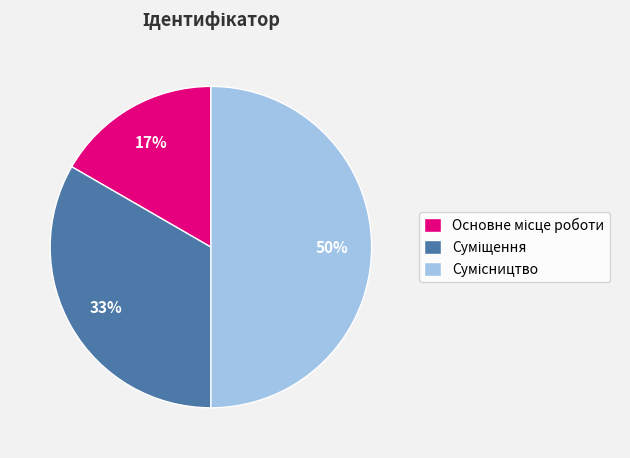

To the nearest percent, what is the difference between the largest and smallest slice percentages?

33%